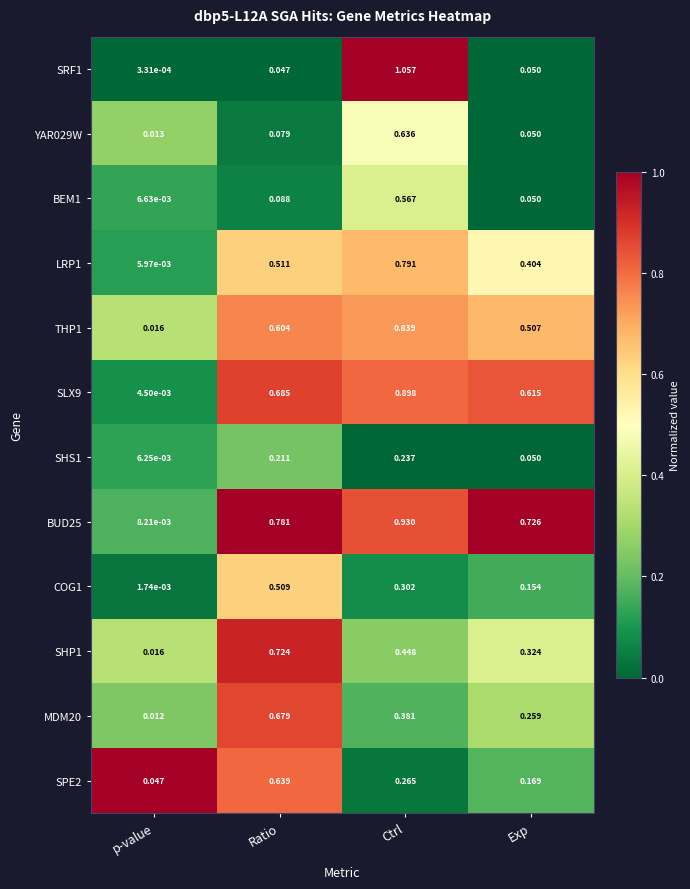

At which category is the sum across all series the highest?

Ctrl